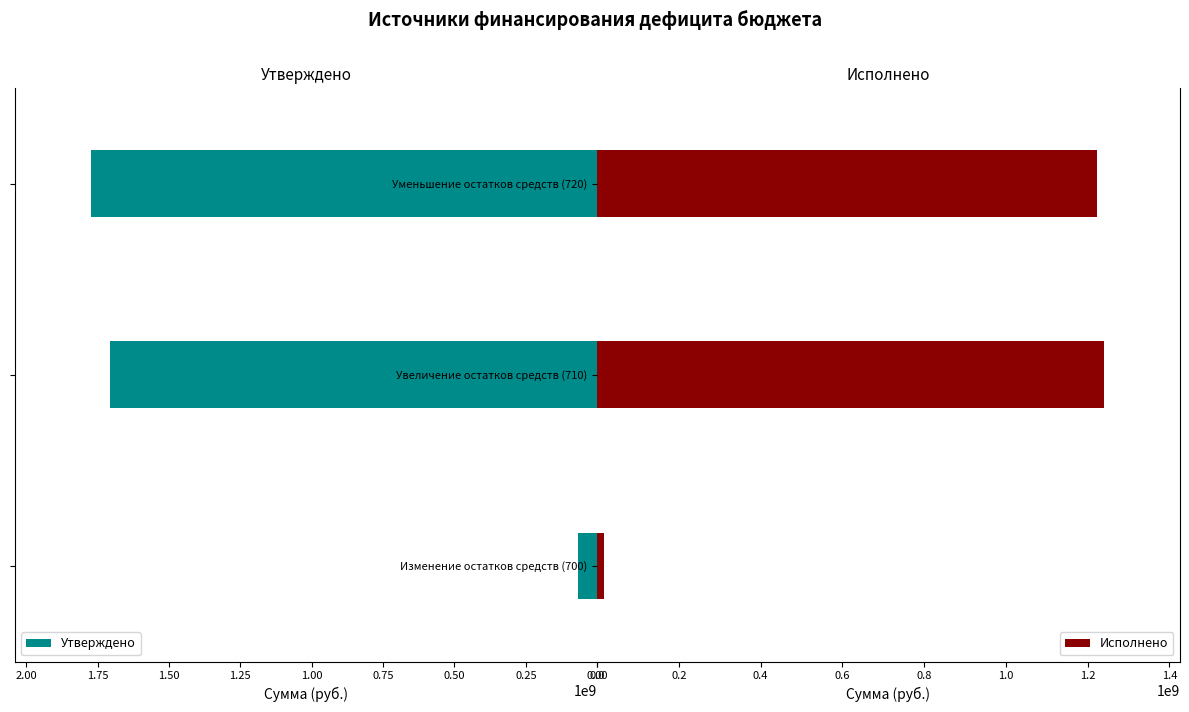

Reading right to left, what are all the values shown in this chart?

Утверждено: 1773969309.7	1706796594.8	67172714.8
Исполнено: 1221560348.1	1238812349.5	17252001.4